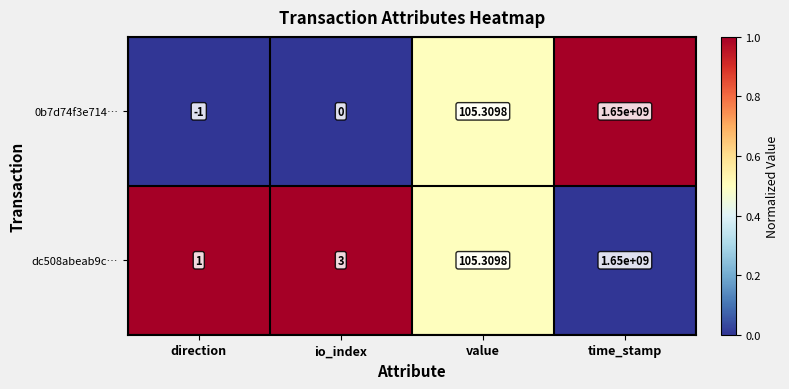

List the labels in order of dc508abeab9c… value, smallest first.

direction, io_index, value, time_stamp